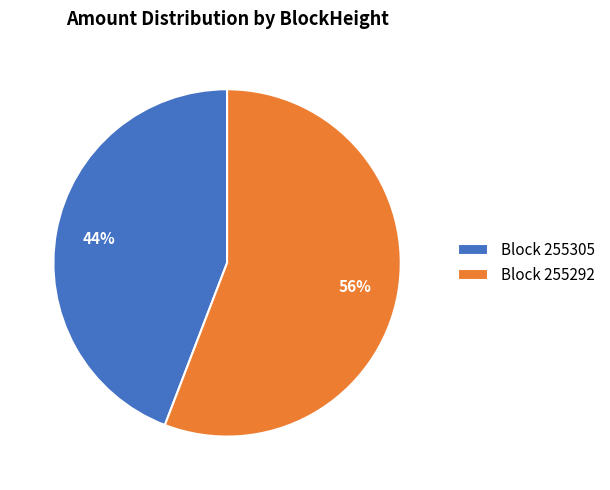

To the nearest percent, what portion does Block 255292 represent?

56%